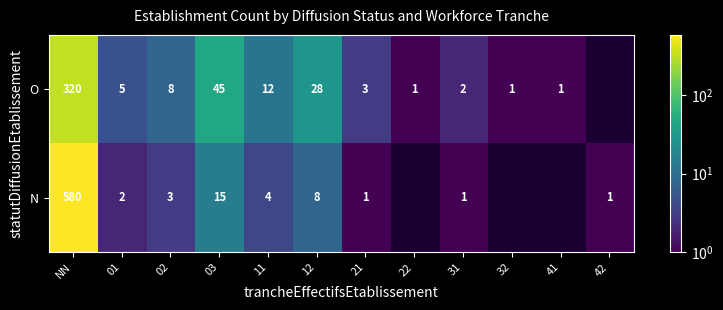

How many values in N are above zero?

9